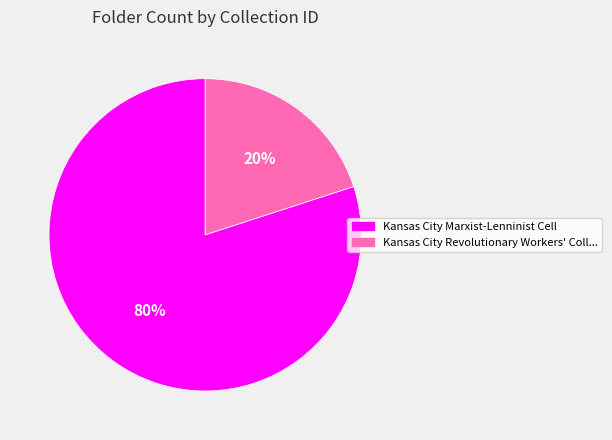

How many slices are in this pie chart?

2